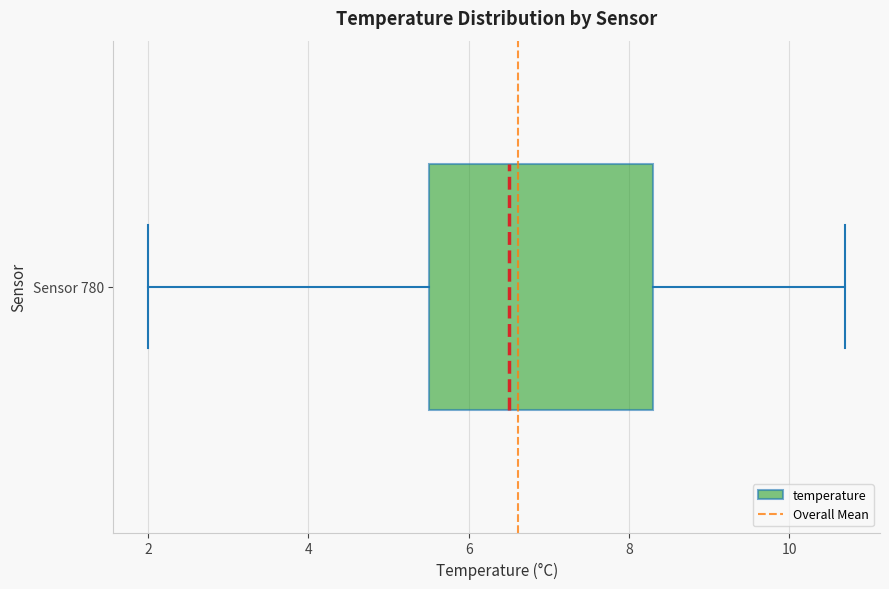

Where does the right whisker of the box for Sensor 780 end on the x-axis? The values are not printed on the chart, so give them approximately, as read against the axis.

10.8